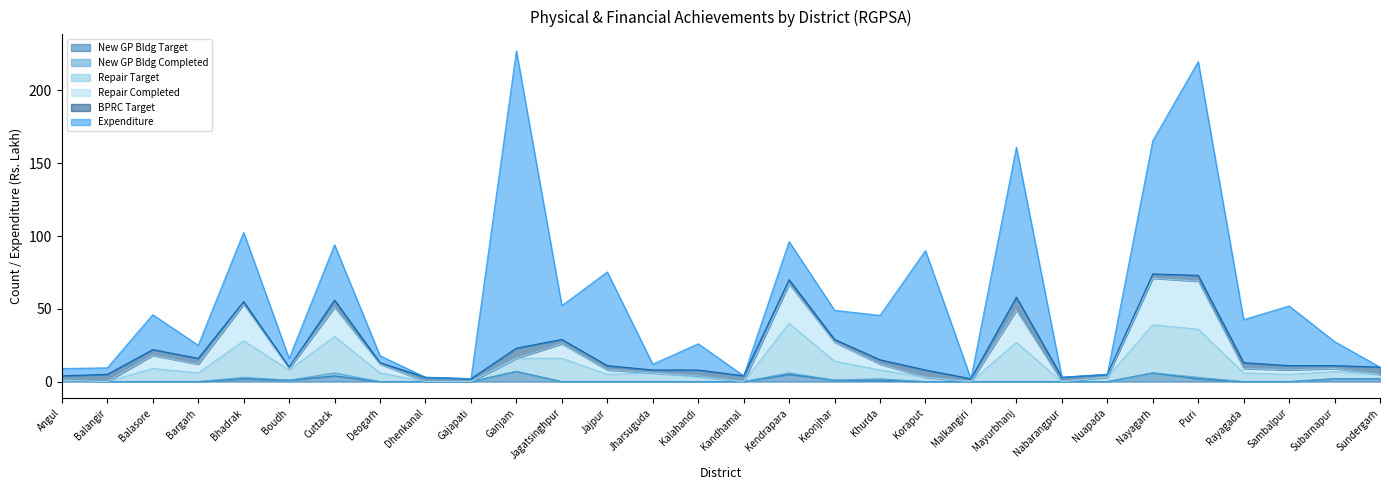

What is the maximum value for New GP Bldg Target?

7.0